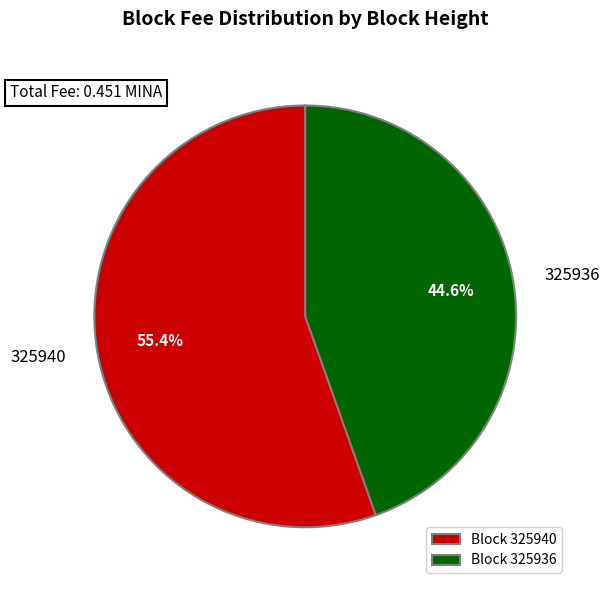

Does any single category account for the majority?

Yes